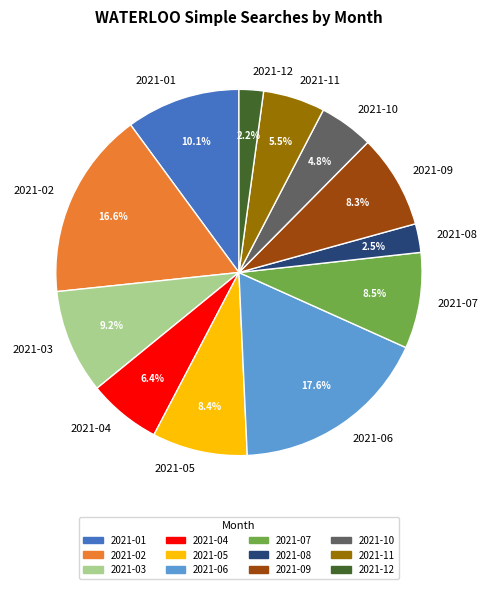

Is there any slice that represents more than half of the pie?

No